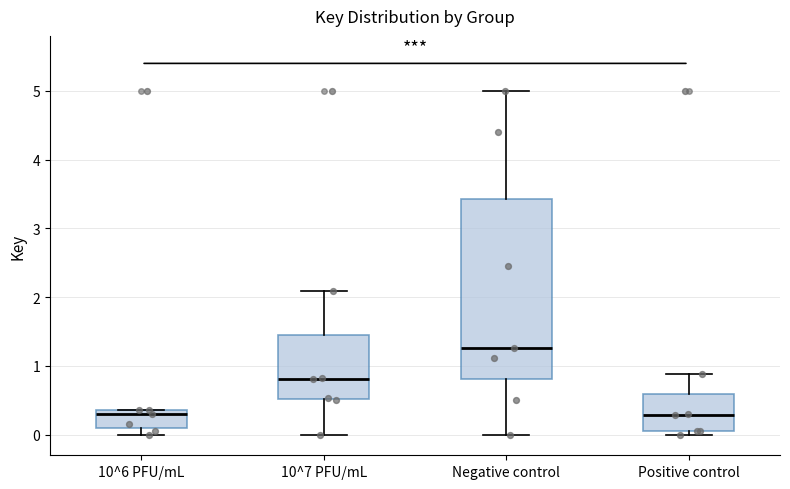

Reading left to right, read every box against the y-axis: the position of its median line, the range the box covers, and the ends of its whiskers. The values are not printed on the chart, so give them approximately, as read against the axis.

10^6 PFU/mL: median 0.3, box 0.1 to 0.4, whiskers 0.0 to 0.4
10^7 PFU/mL: median 0.8, box 0.5 to 1.5, whiskers 0.0 to 2.1
Negative control: median 1.3, box 0.8 to 3.4, whiskers 0.0 to 5.0
Positive control: median 0.3, box 0.1 to 0.6, whiskers 0.0 to 0.9